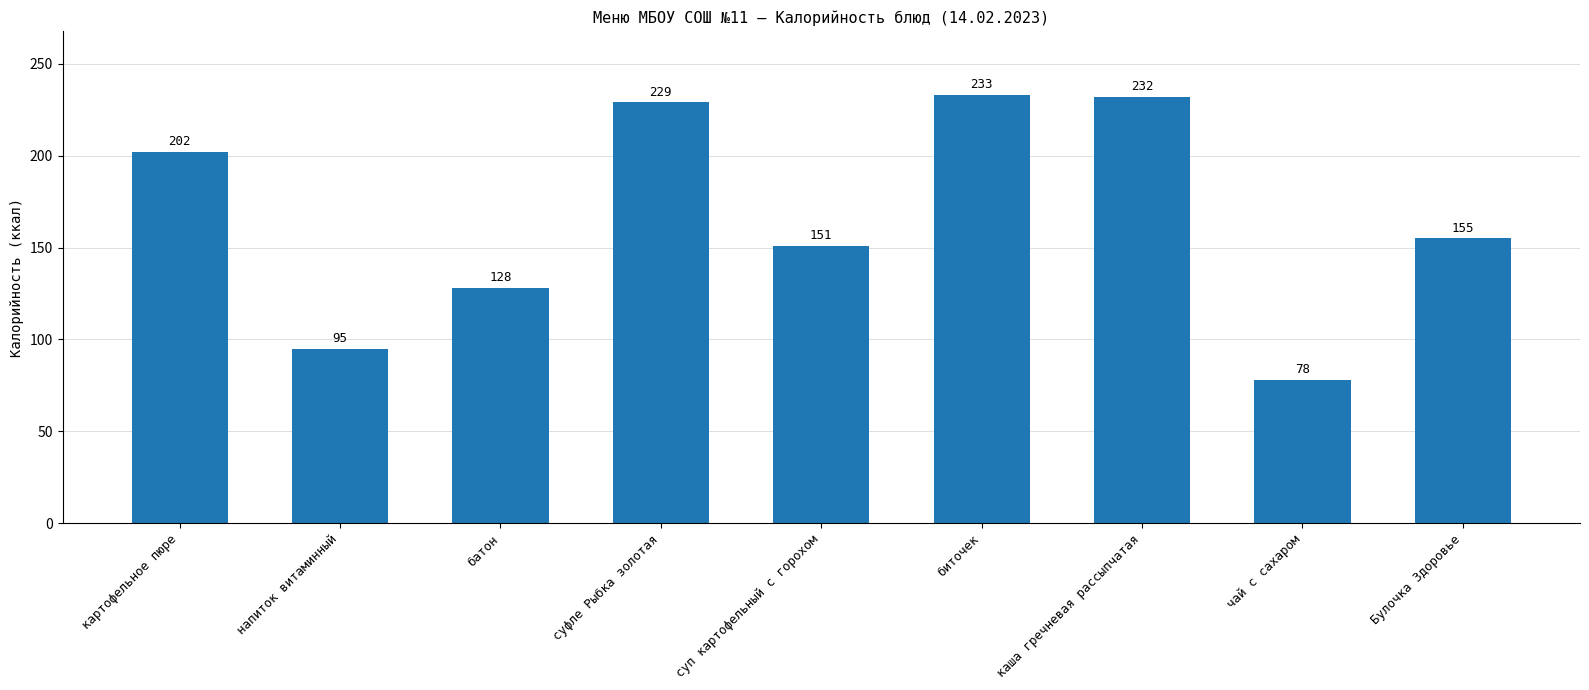

What is the average value?

167